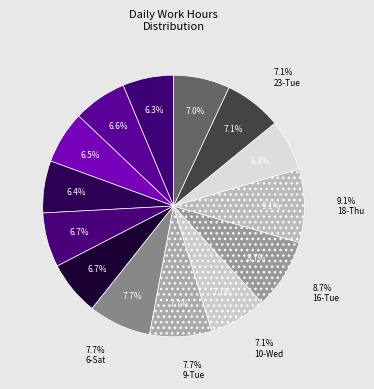

What is the total percentage of 23-Tue and 3-Wed?

13.5%